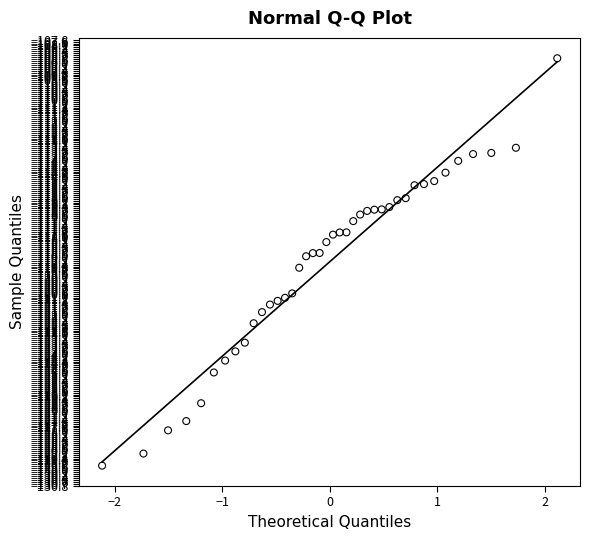

What is the range of Y values (max minus min)?

21.0